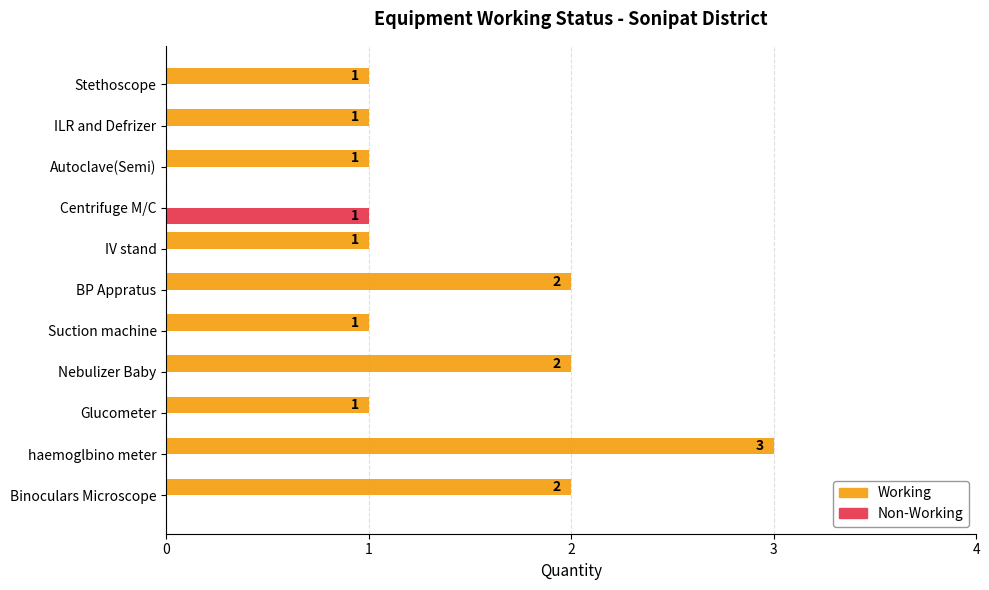

What is the highest value of the Working series?

3